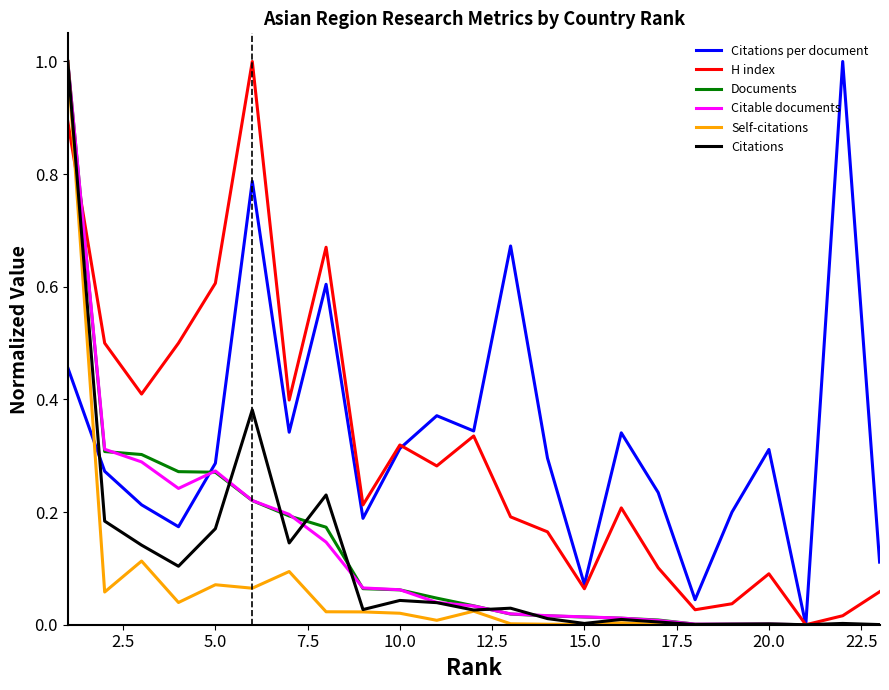

What is the maximum value shown in the chart?

1.0